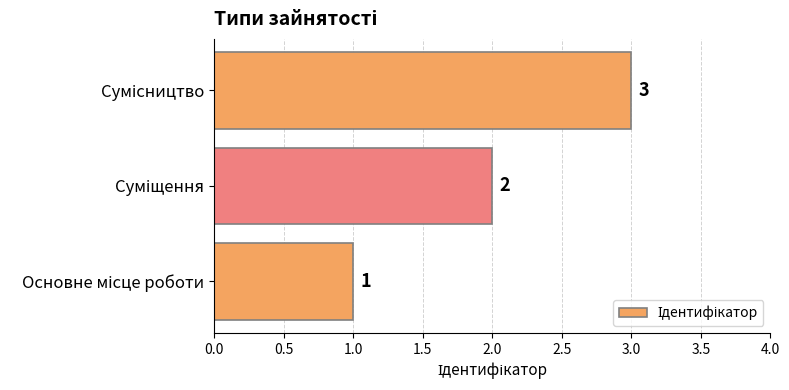

What is the sum of all values?

6